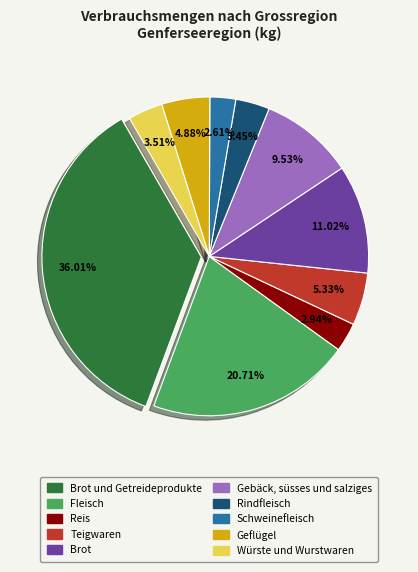

Does any single category account for the majority?

No